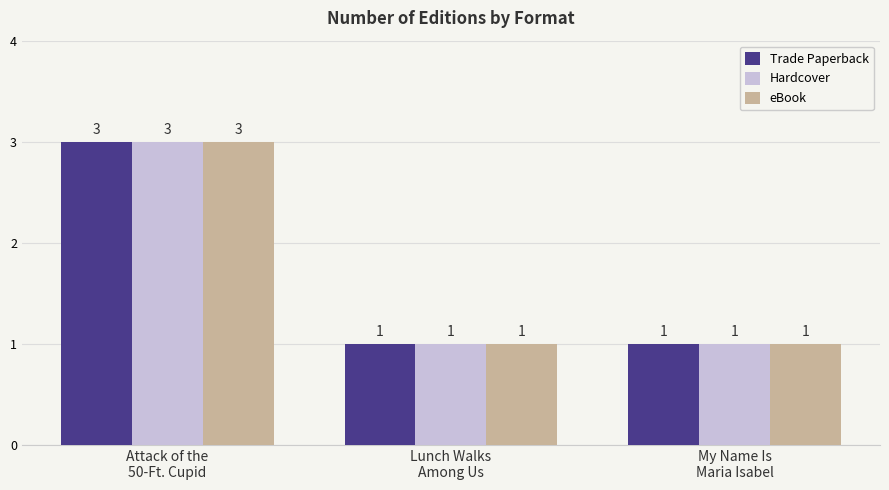

Reading right to left, list all the values displayed in this chart.

Trade Paperback: My Name Is
Maria Isabel=1	Lunch Walks
Among Us=1	Attack of the
50-Ft. Cupid=3
Hardcover: My Name Is
Maria Isabel=1	Lunch Walks
Among Us=1	Attack of the
50-Ft. Cupid=3
eBook: My Name Is
Maria Isabel=1	Lunch Walks
Among Us=1	Attack of the
50-Ft. Cupid=3